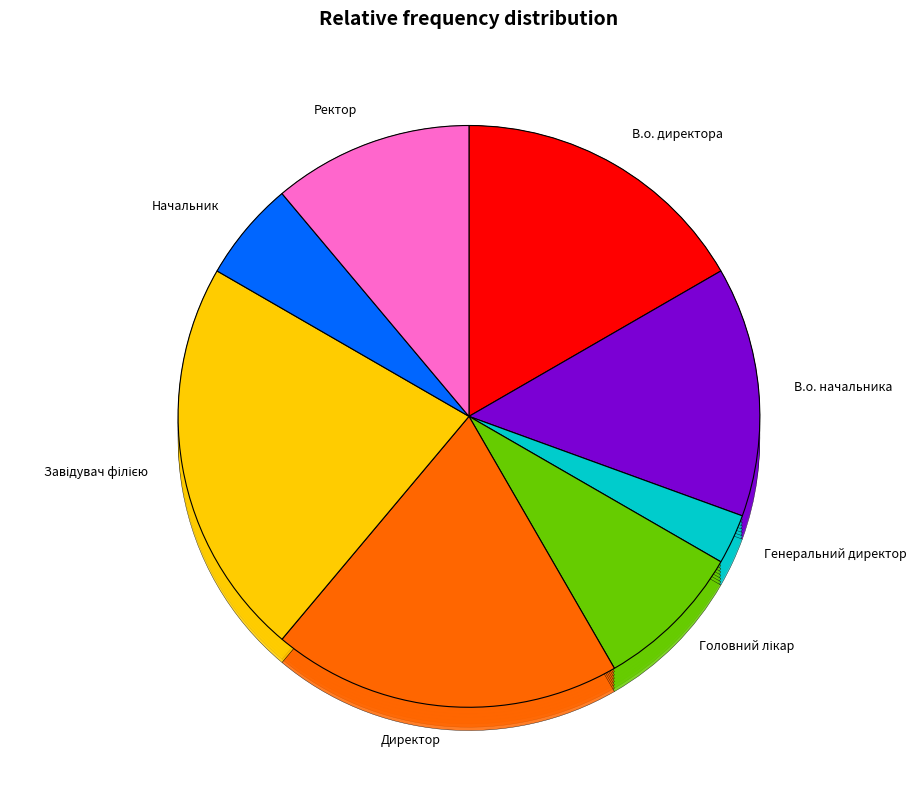

Which category has the smallest portion of the pie?

Генеральний директор